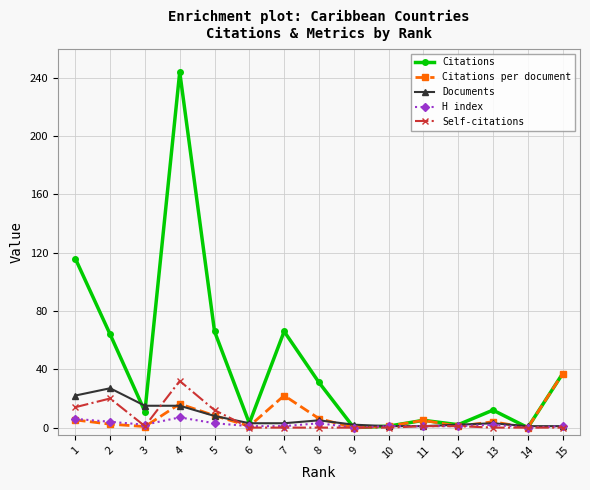

What is the value of the Citations point at the 10th from the left?

1.0